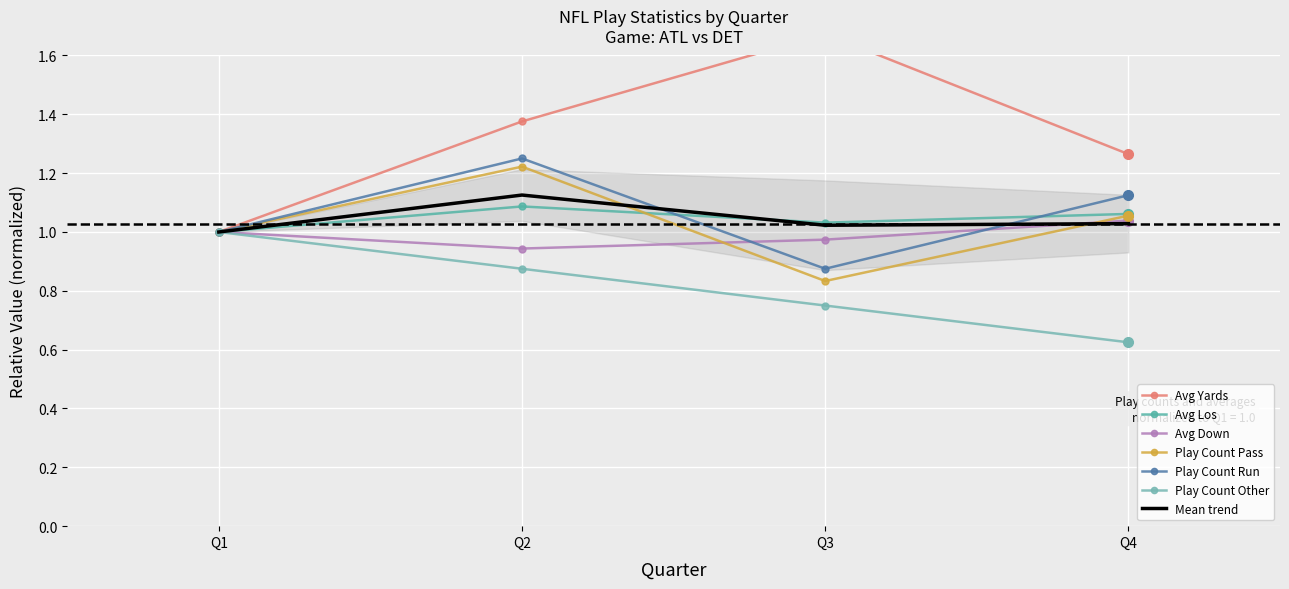

What is the difference between the second highest and second lowest values in the play_count_run series?

0.1